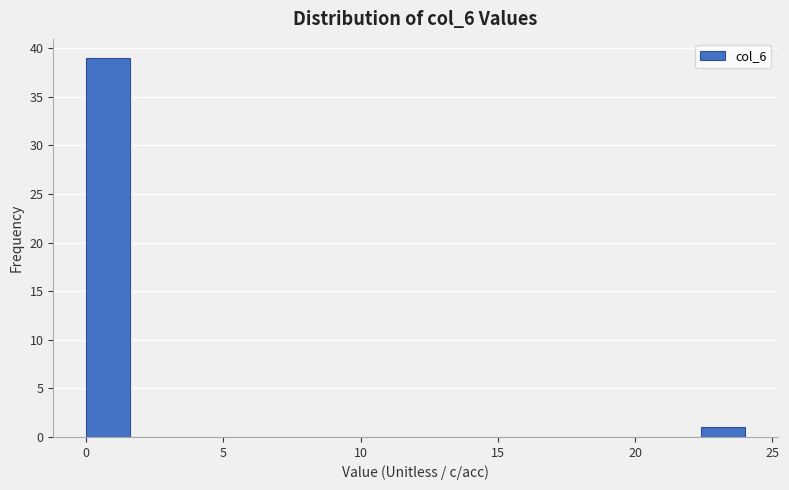

Around what value on the x-axis is the tallest bar? Give the approximate position of its centre, as read against the axis.

1.0